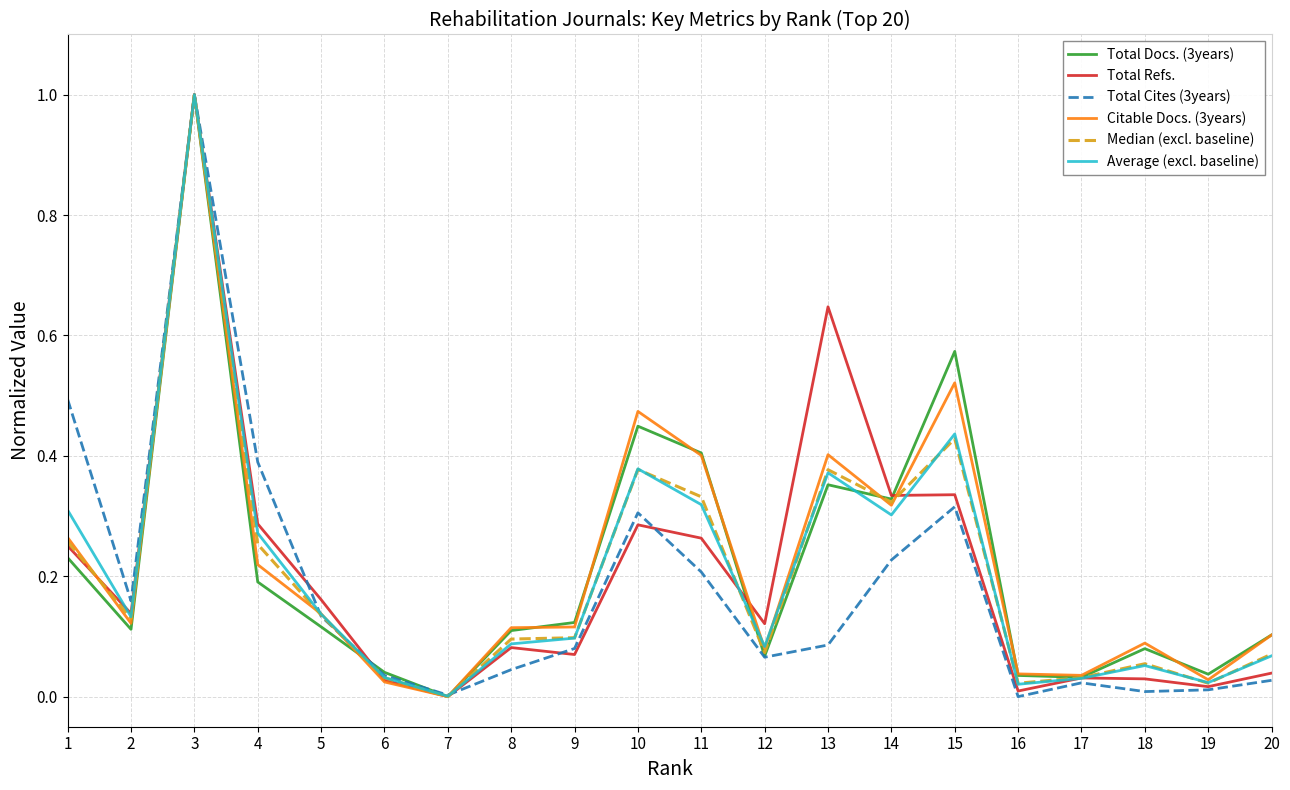

What is the total value across all series at 13?

2.2